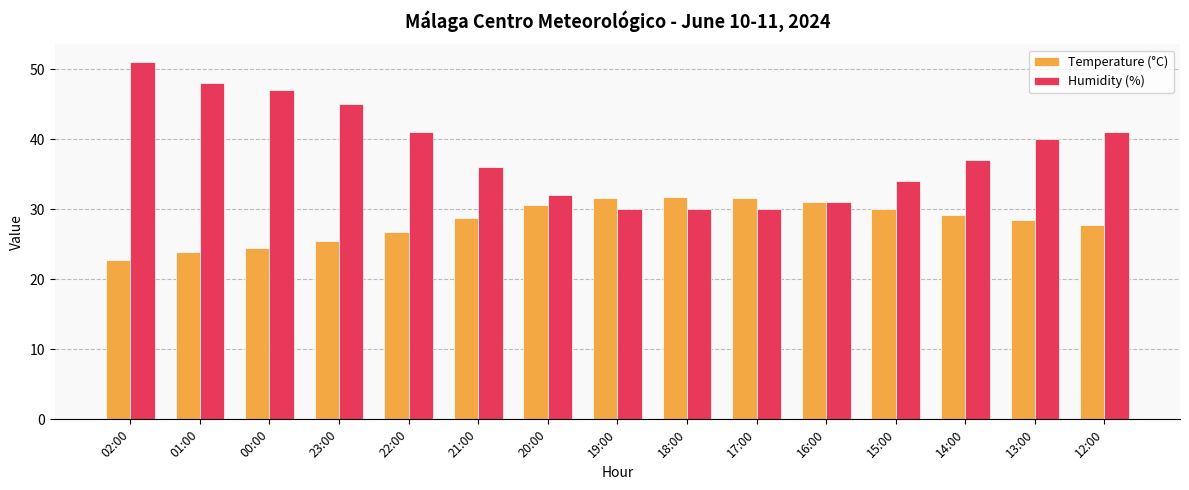

How many series are shown in this chart?

2